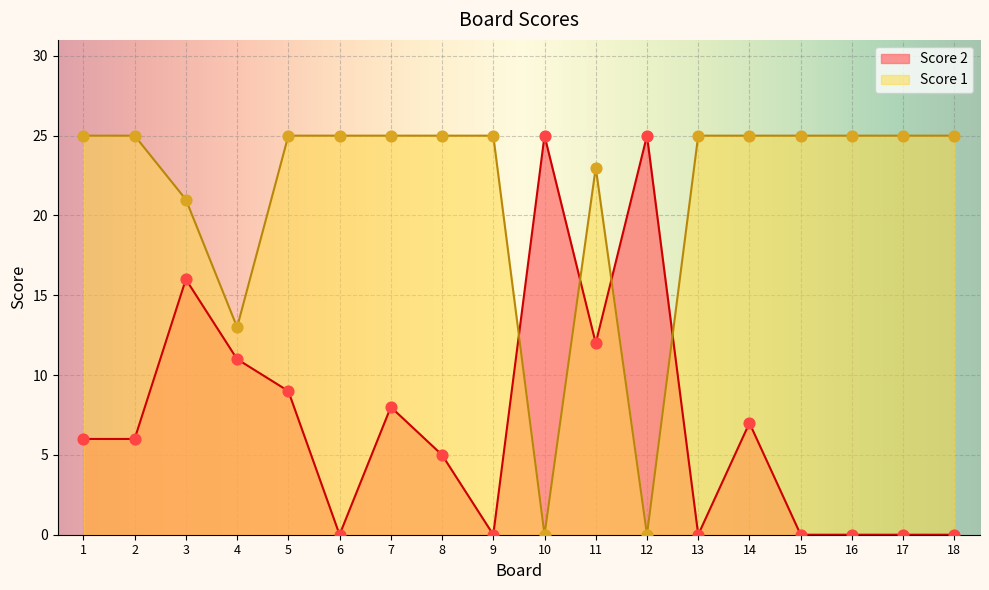

At how many categories does at least one series exceed 11?

18